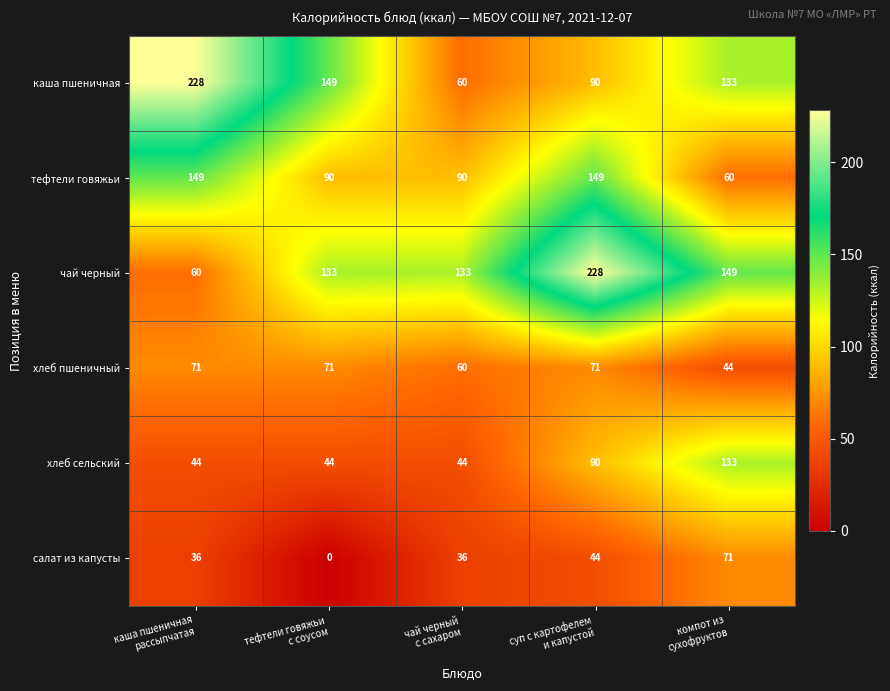

At how many categories does at least one series exceed 92?

5